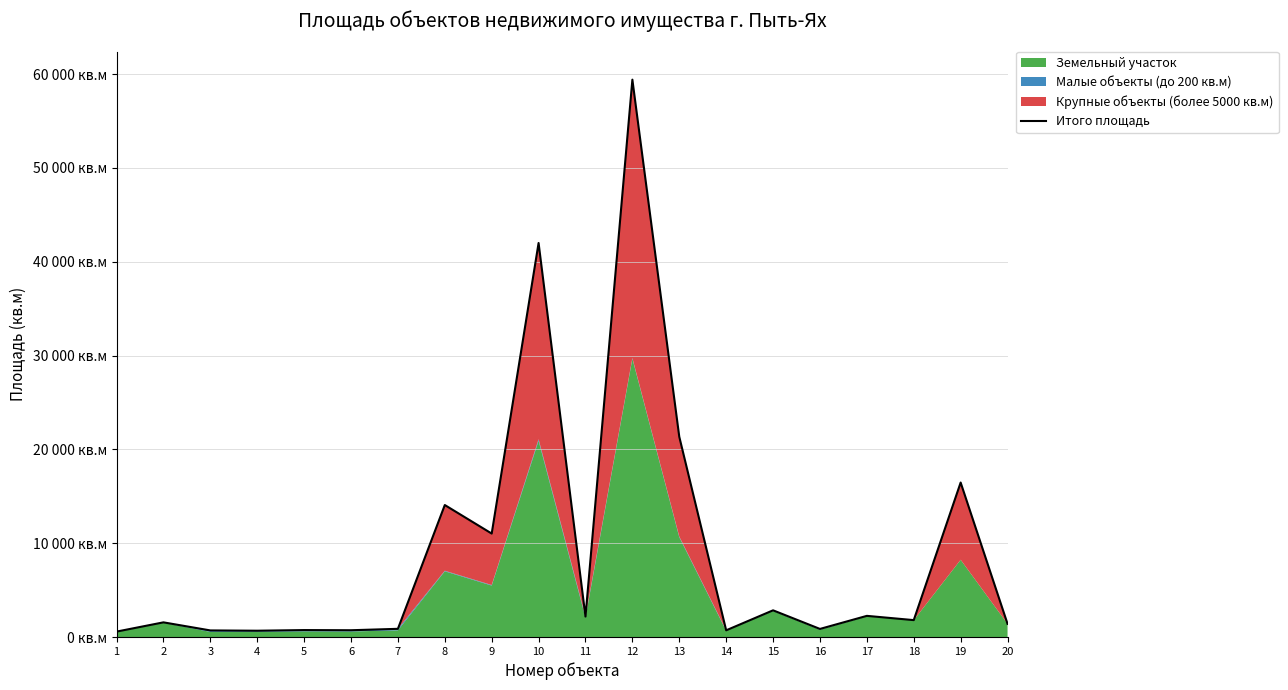

What is the change in value from 9 to 16?

-10164